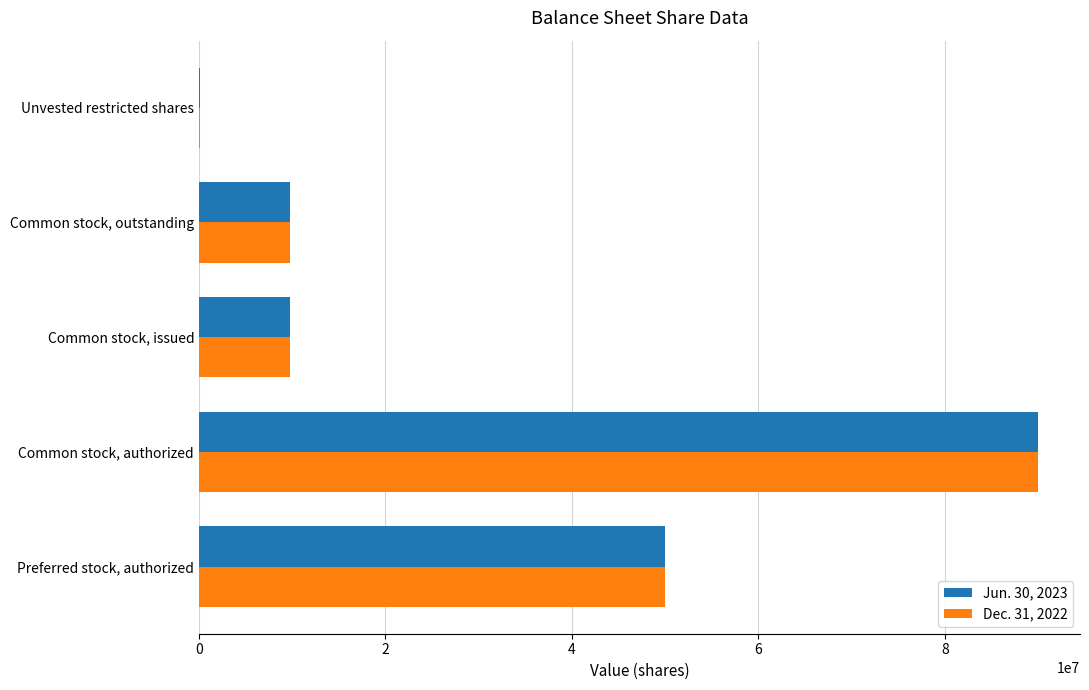

Which category has the highest value in the Dec. 31, 2022 series?

Common stock, authorized